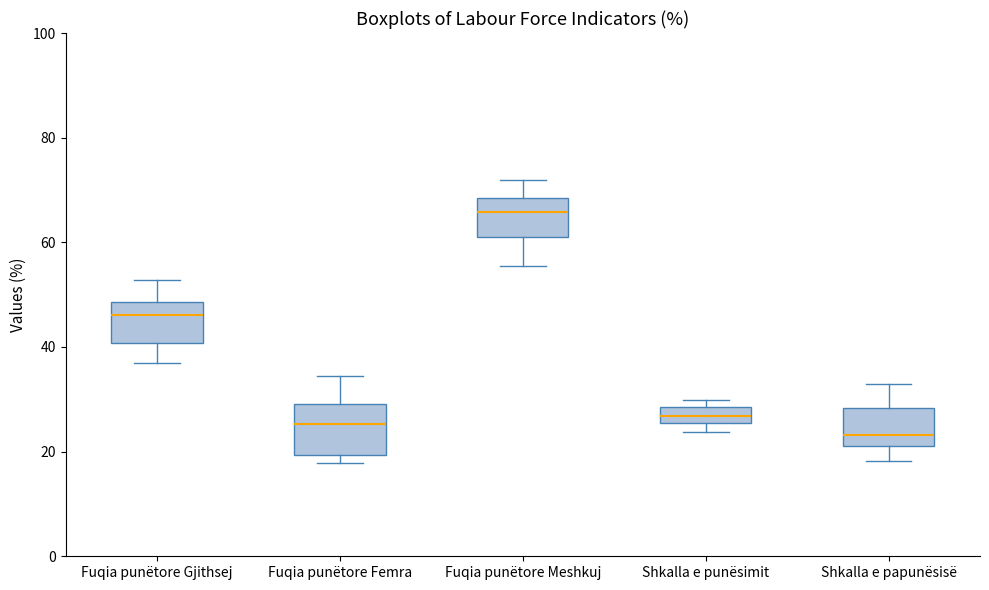

Reading left to right, transcribe this box plot: for each box, give where its median line is, the range the box spans, and where its two whiskers end, as read against the y-axis. The values are not printed on the chart, so give them approximately, as read against the axis.

Fuqia punëtore Gjithsej: median 46, box 40 to 48, whiskers 36 to 52
Fuqia punëtore Femra: median 26, box 20 to 30, whiskers 18 to 34
Fuqia punëtore Meshkuj: median 66, box 62 to 68, whiskers 56 to 72
Shkalla e punësimit: median 26 (inside the box), box 26 to 28, whiskers 24 to 30
Shkalla e papunësisë: median 24, box 22 to 28, whiskers 18 to 32